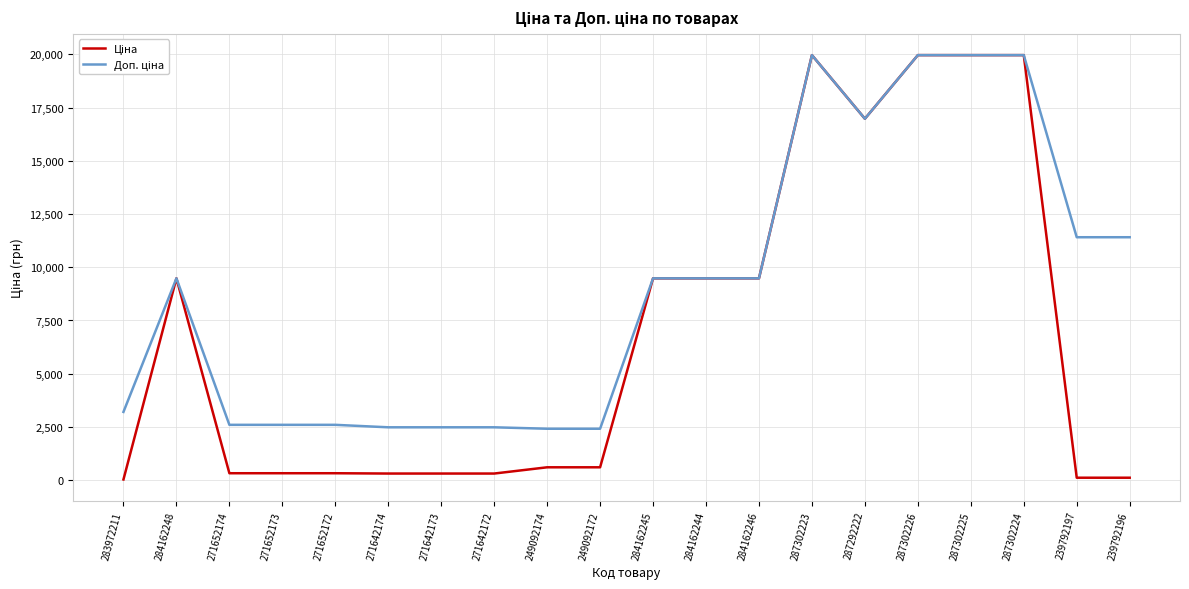

What is the difference between the highest and lowest values at 249092172?

1811.1